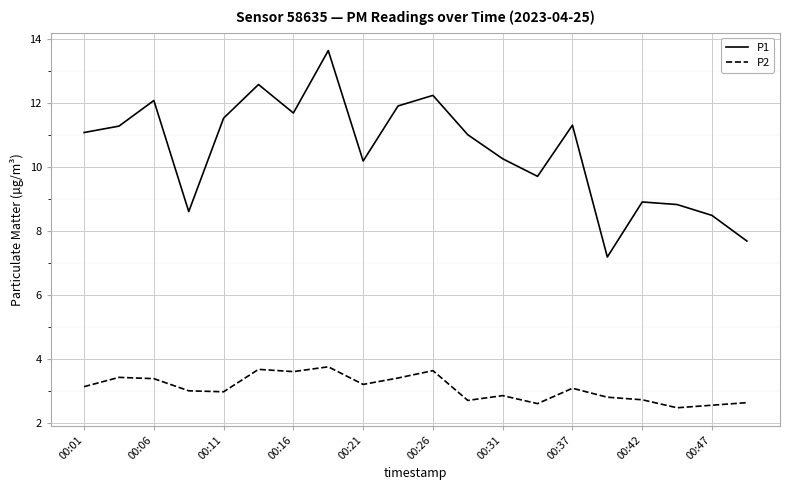

What are all the series names shown in the legend?

P1, P2